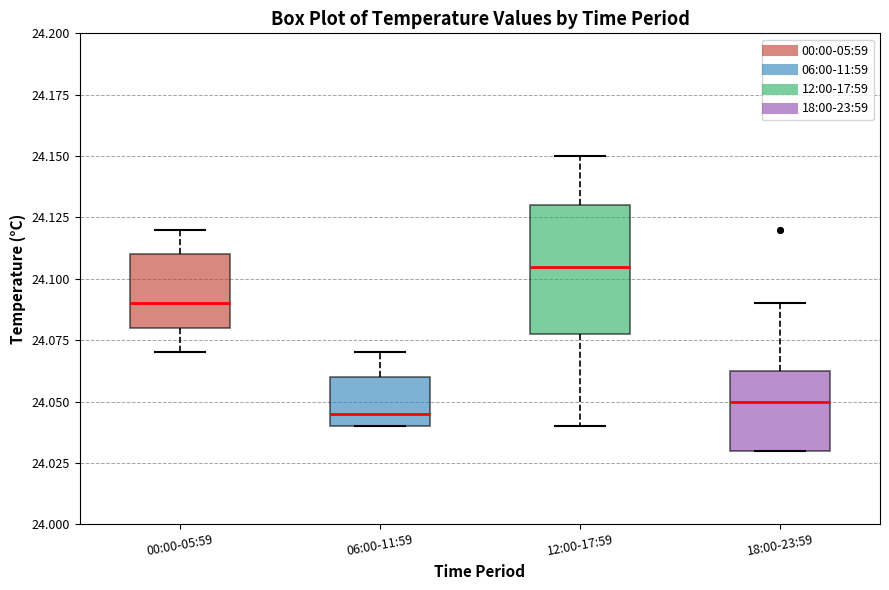

Which box has the highest median line?

12:00-17:59